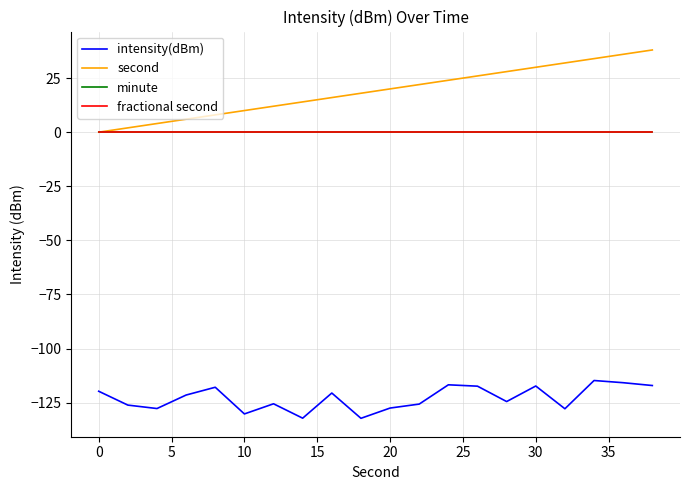

How many lines are shown in the chart?

4